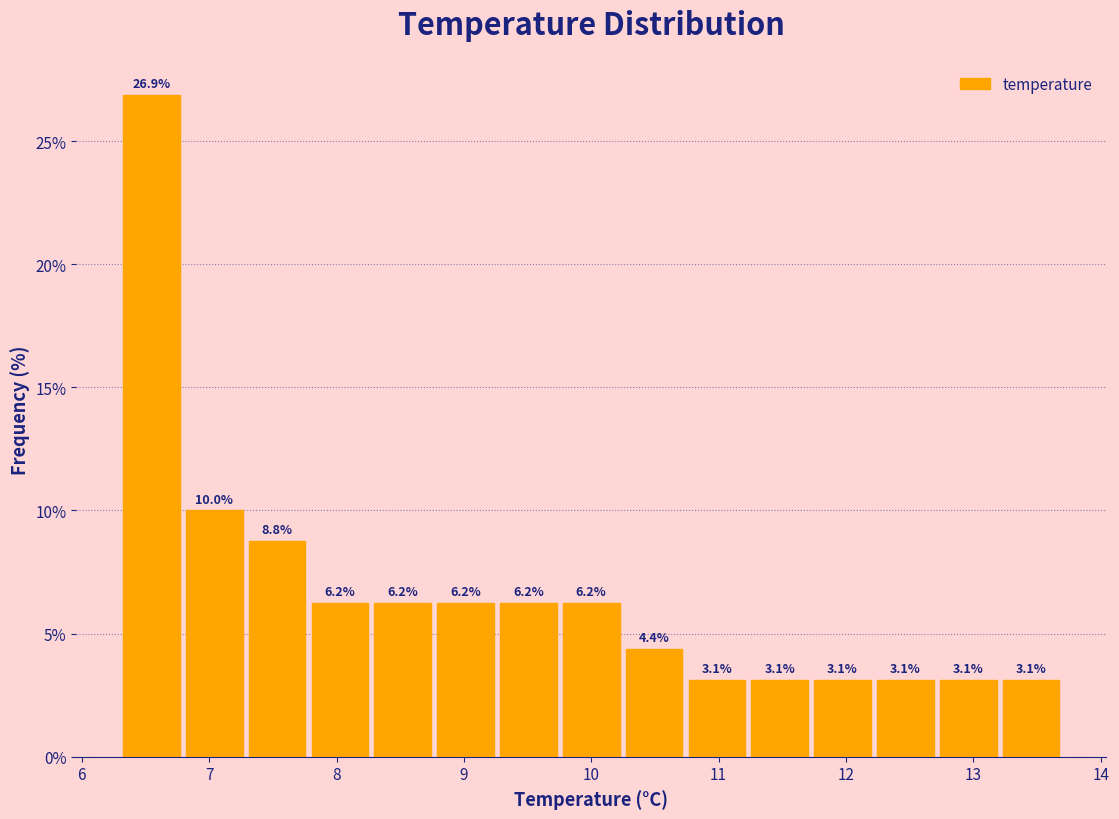

Reading left to right, list every bar in this chart as the range it spans on the x-axis followed by its height. The bar edges are not printed on the chart, so give them approximately, as read against the axis.

6.3 to 6.8: 26.9
6.8 to 7.3: 10.0
7.3 to 7.8: 8.8
7.8 to 8.3: 6.2
8.3 to 8.8: 6.2
8.8 to 9.3: 6.2
9.3 to 9.8: 6.2
9.8 to 10.2: 6.2
10.2 to 10.7: 4.4
10.7 to 11.2: 3.1
11.2 to 11.7: 3.1
11.7 to 12.2: 3.1
12.2 to 12.7: 3.1
12.7 to 13.2: 3.1
13.2 to 13.7: 3.1